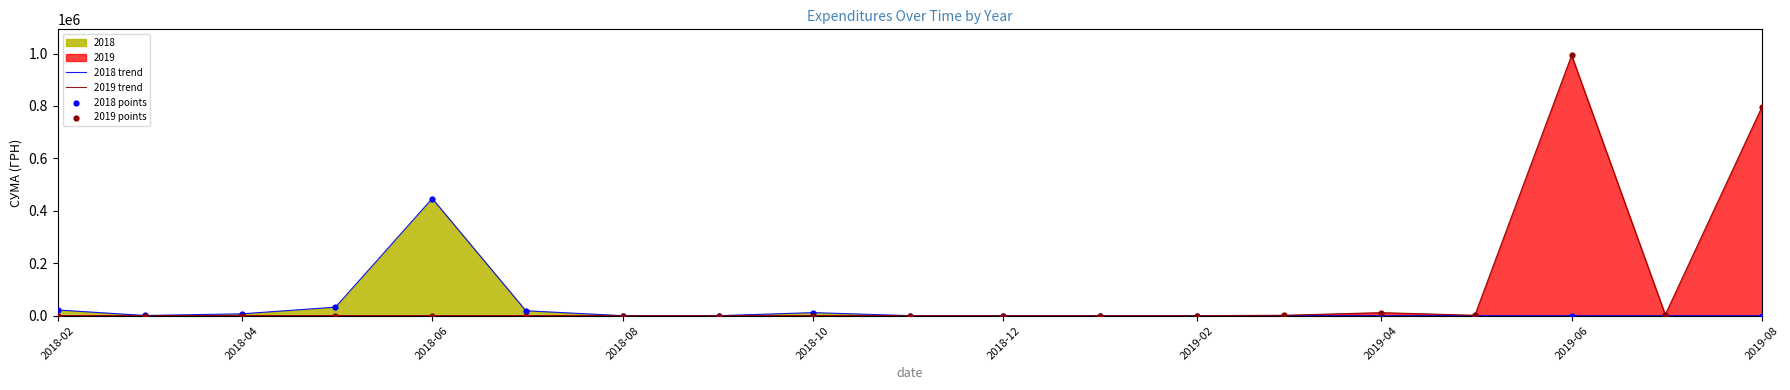

Which series reaches the maximum Y coordinate?

2019 trend